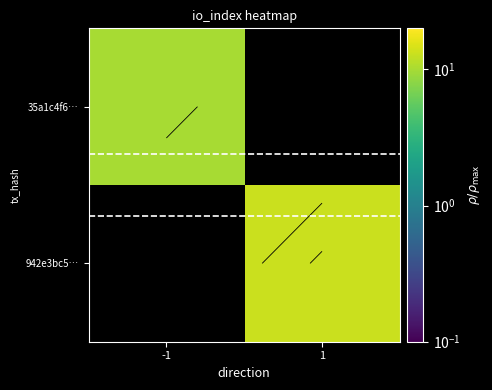

Between 1 and -1, which is larger?

-1